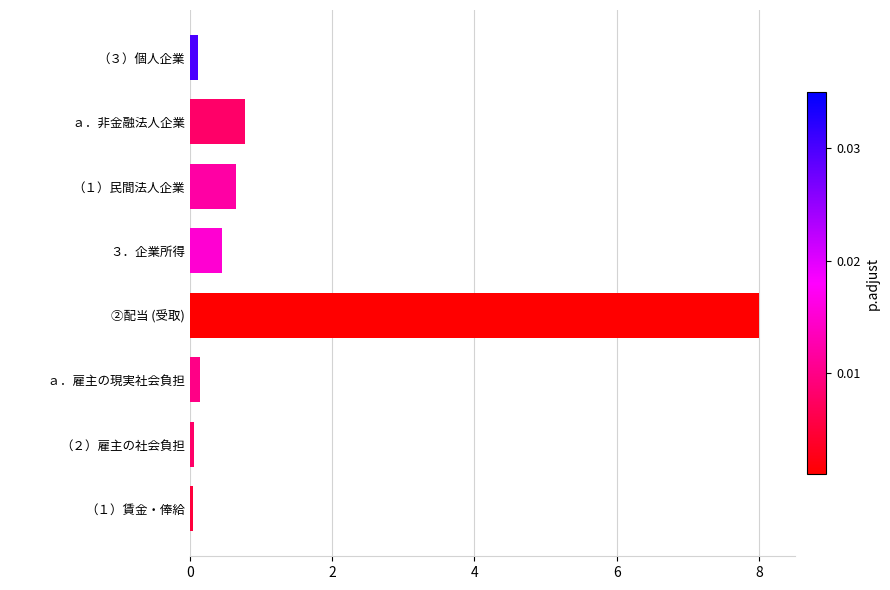

Are the bars grouped side by side (vs. stacked)?

No